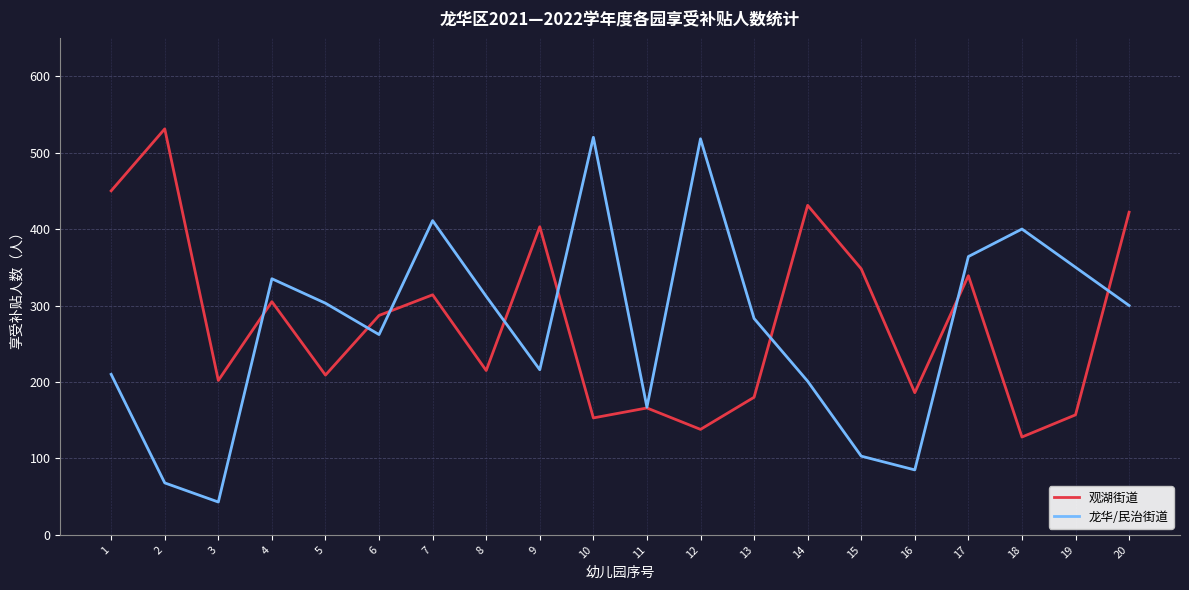

At 2, list the series in order from smallest to largest.

龙华/民治街道, 观湖街道